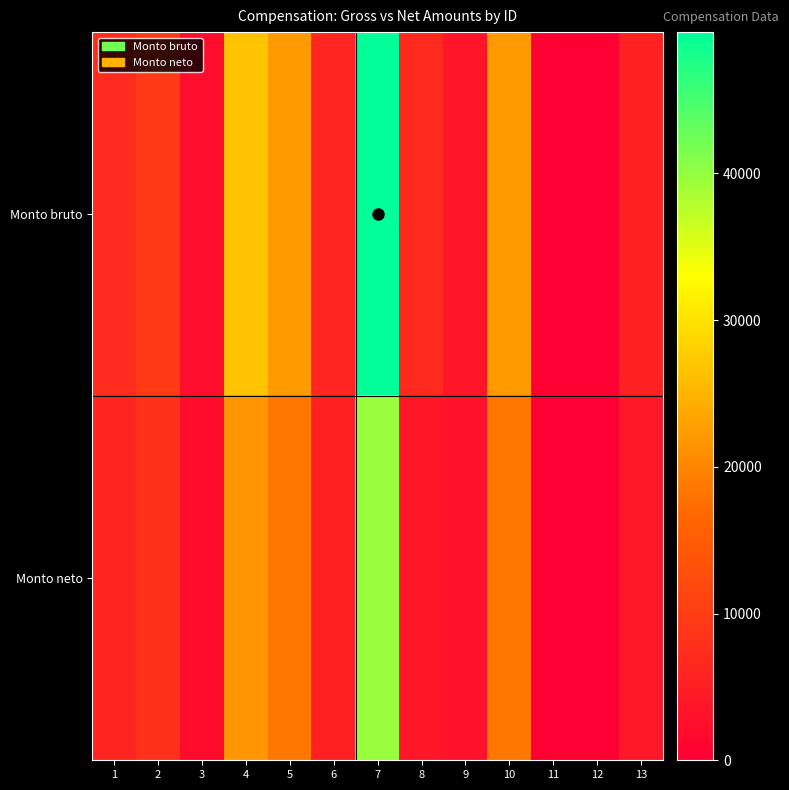

Rank the series at 4 from lowest to highest value.

Monto neto, Monto bruto